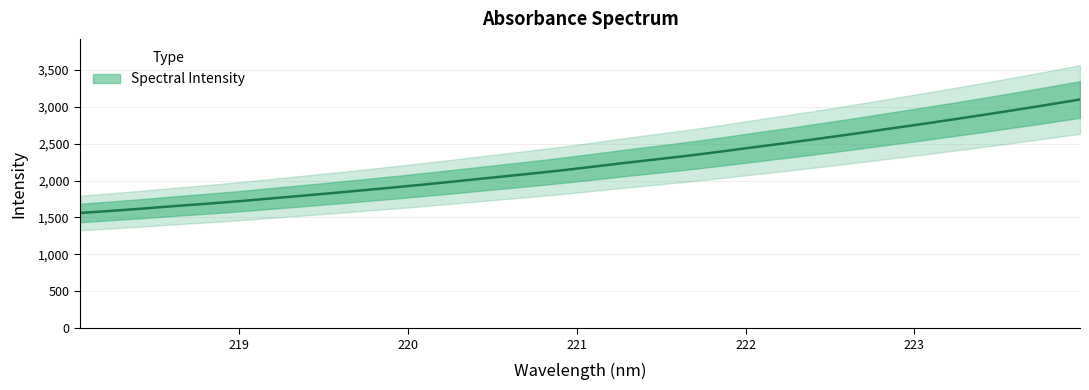

Count the number of values greater than 2193.

16